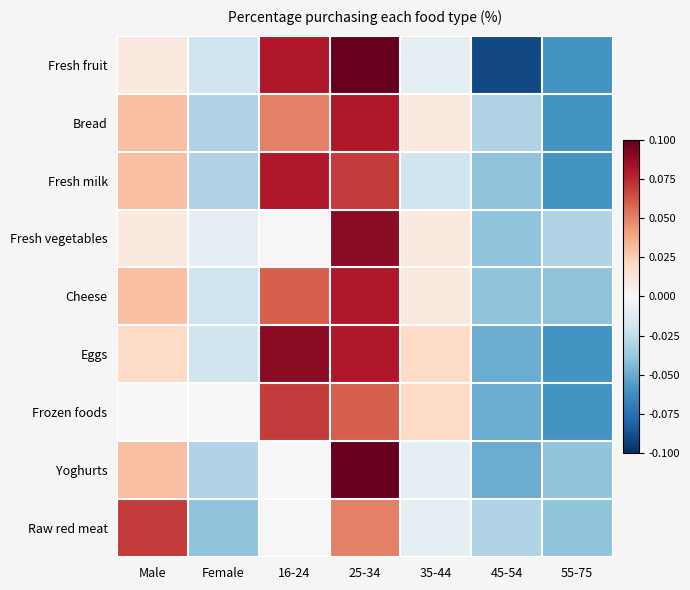

At which category is the sum across all series the highest?

25-34